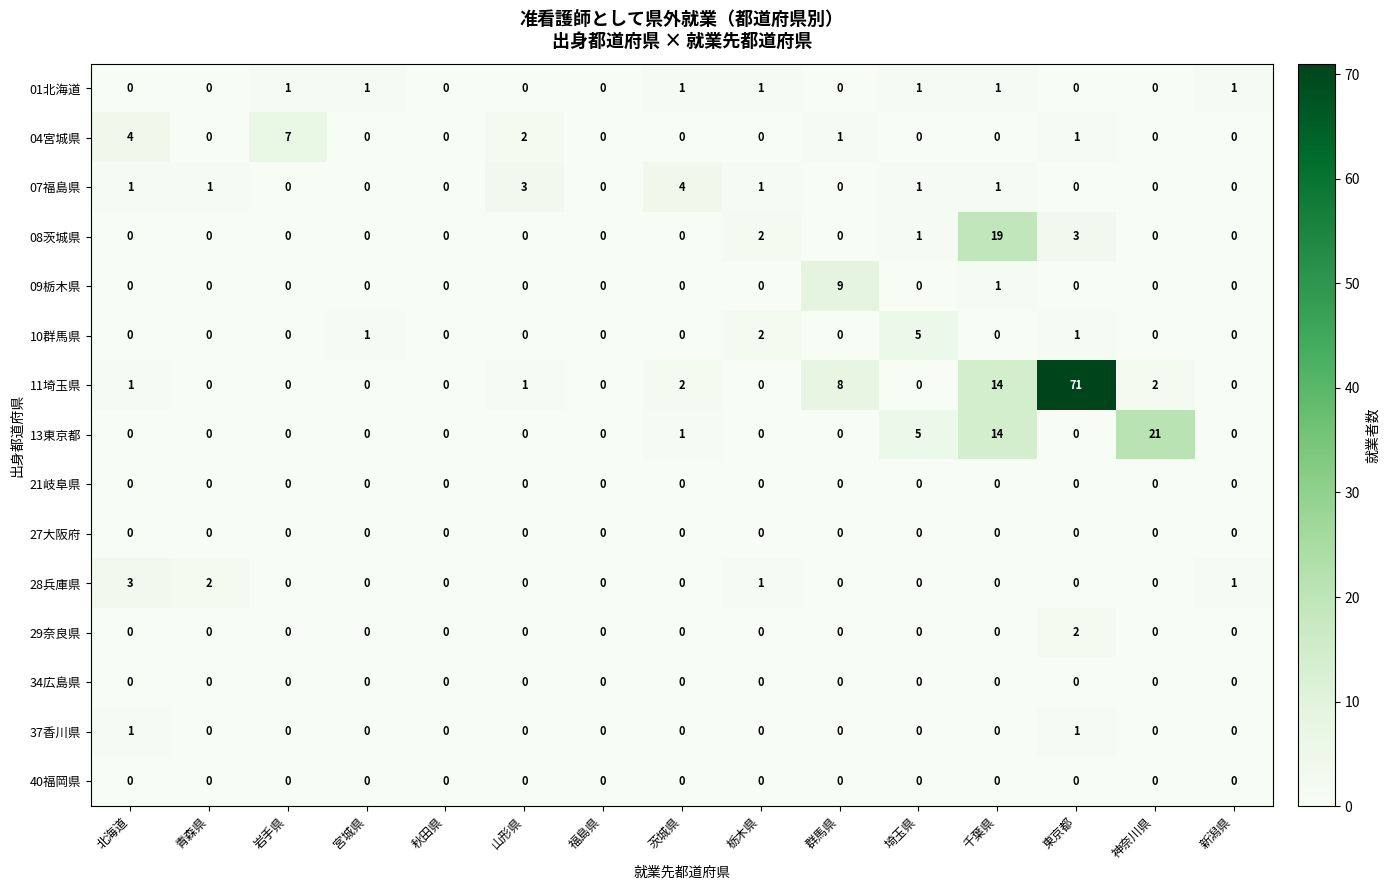

Which series has the widest spread of values?

11埼玉県